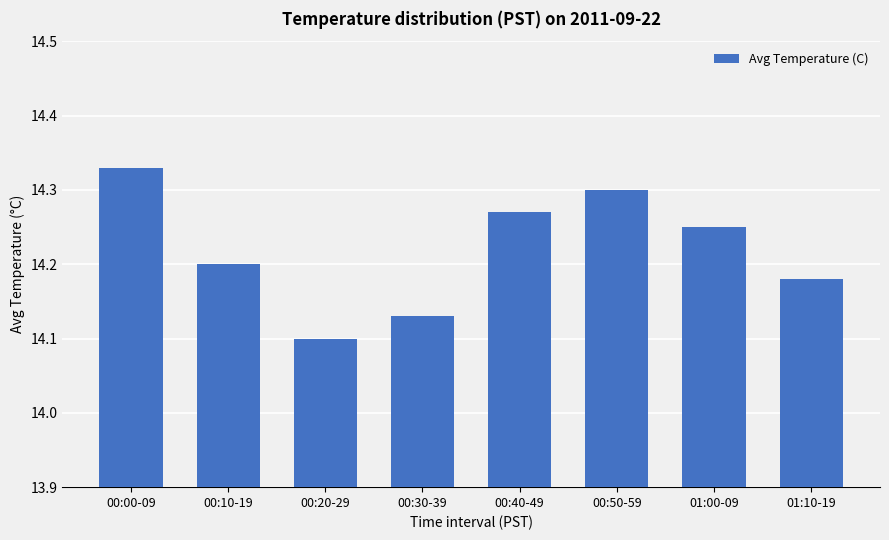

What is the label of the 5th bar from the left?

00:40-49